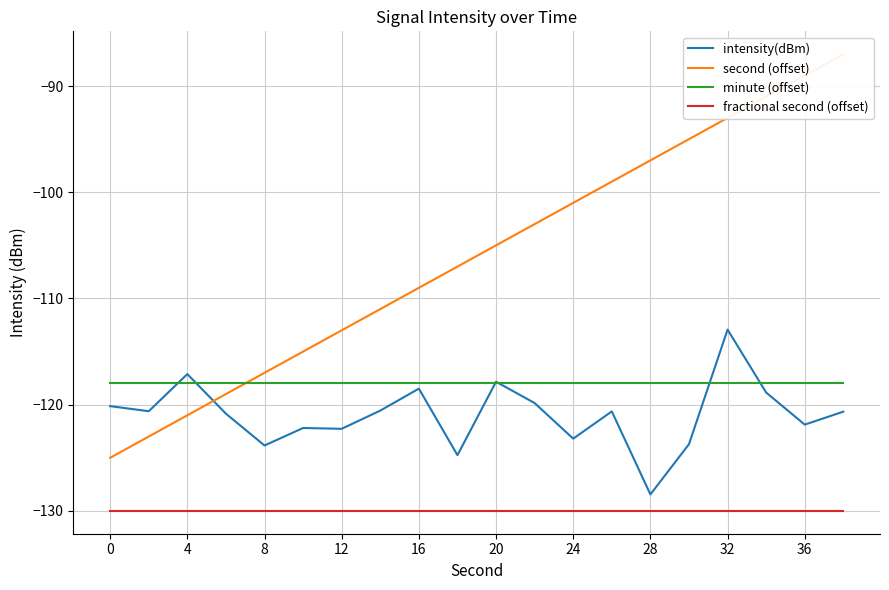

Which label corresponds to the largest value in the chart?

19